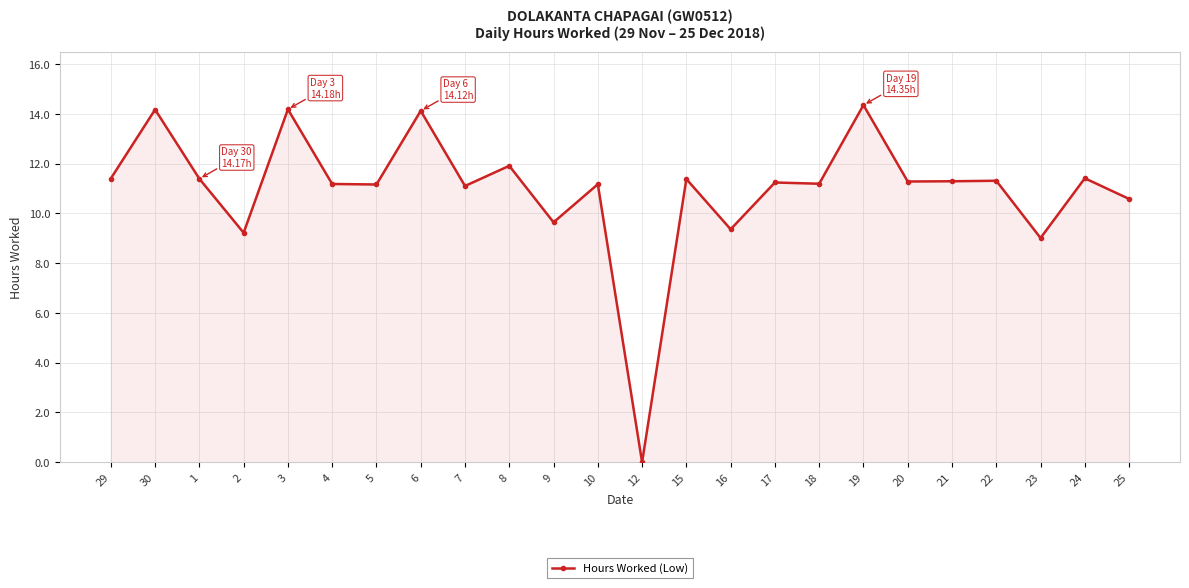

What is the label of the 21st point from the left?

22